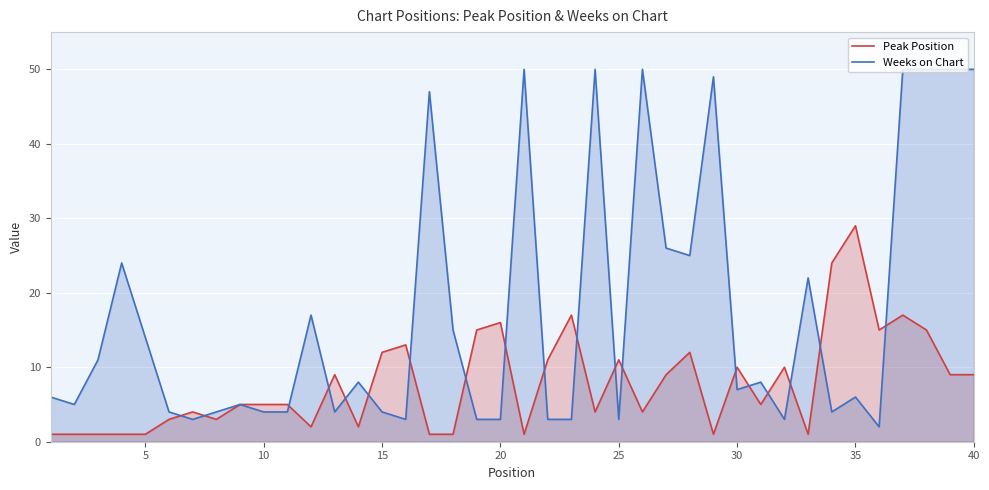

Which series has the largest range (max minus min)?

Weeks on Chart